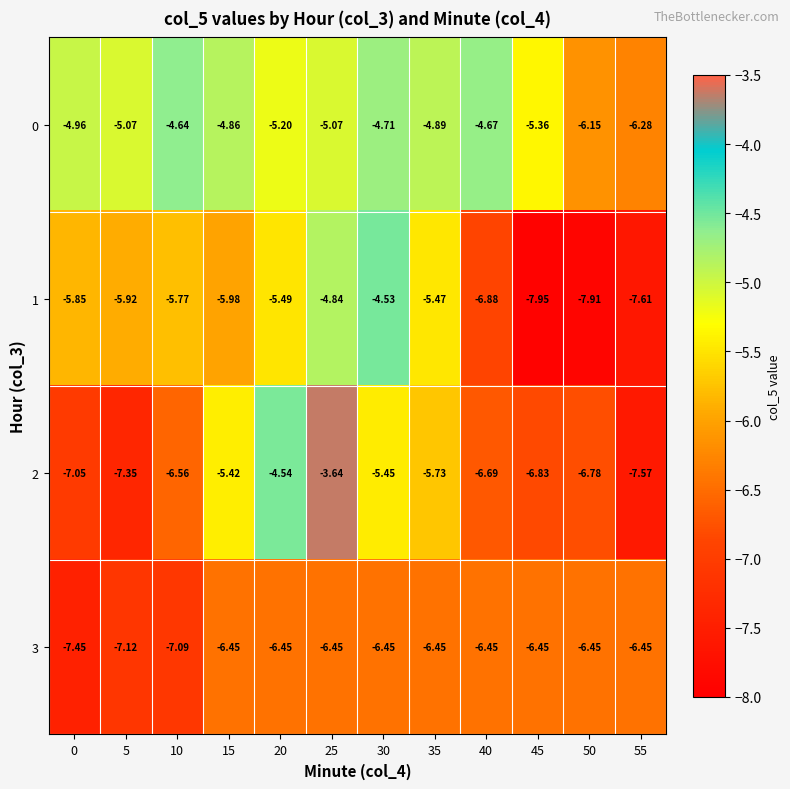

What is the spread (max minus min) of values at 25?

2.8